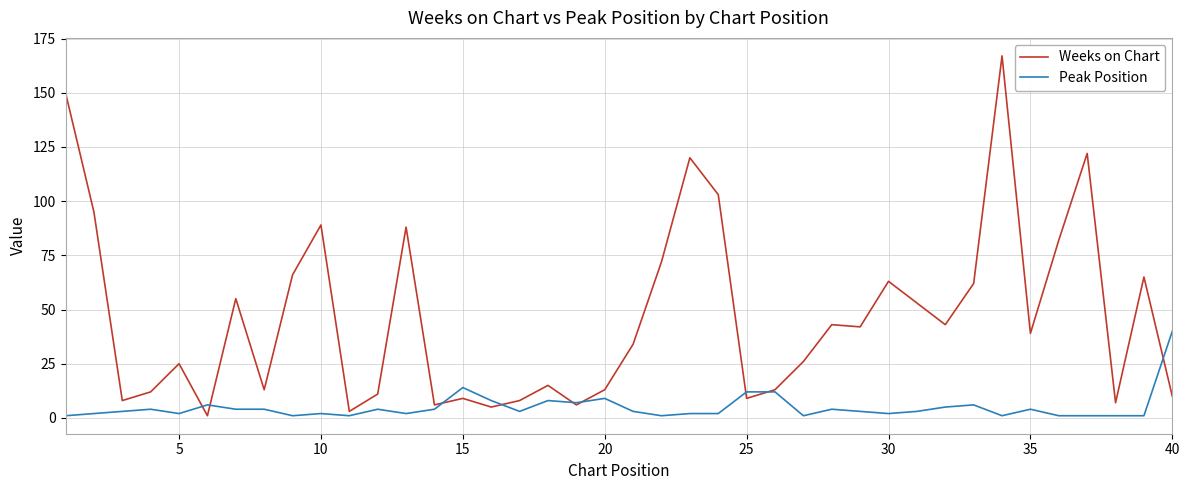

What is the minimum value shown in the chart?

1